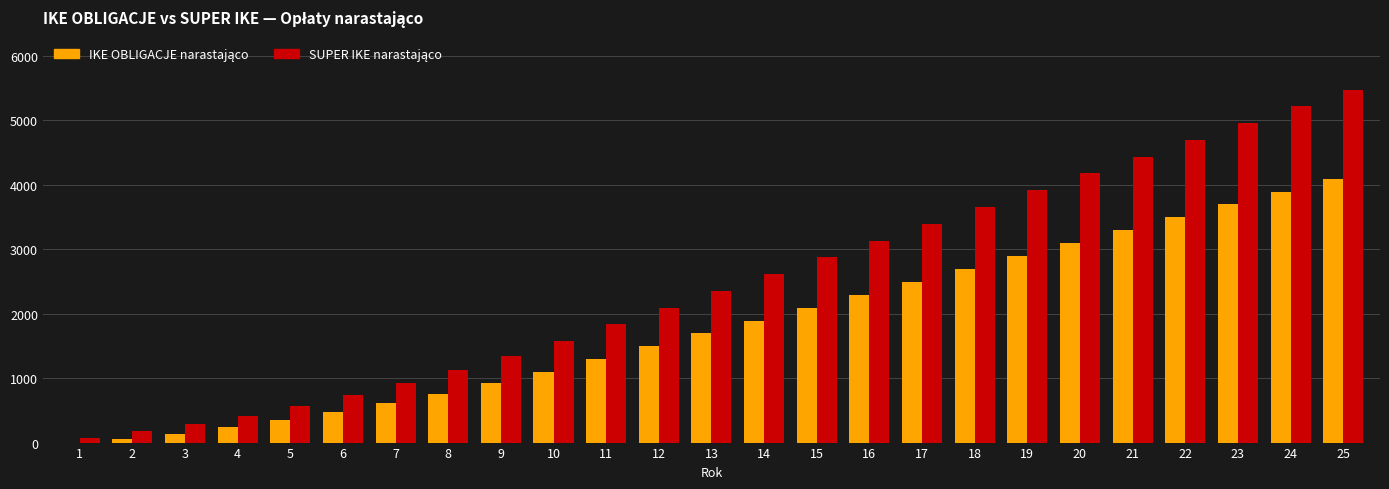

At which category is the sum across all series the highest?

25